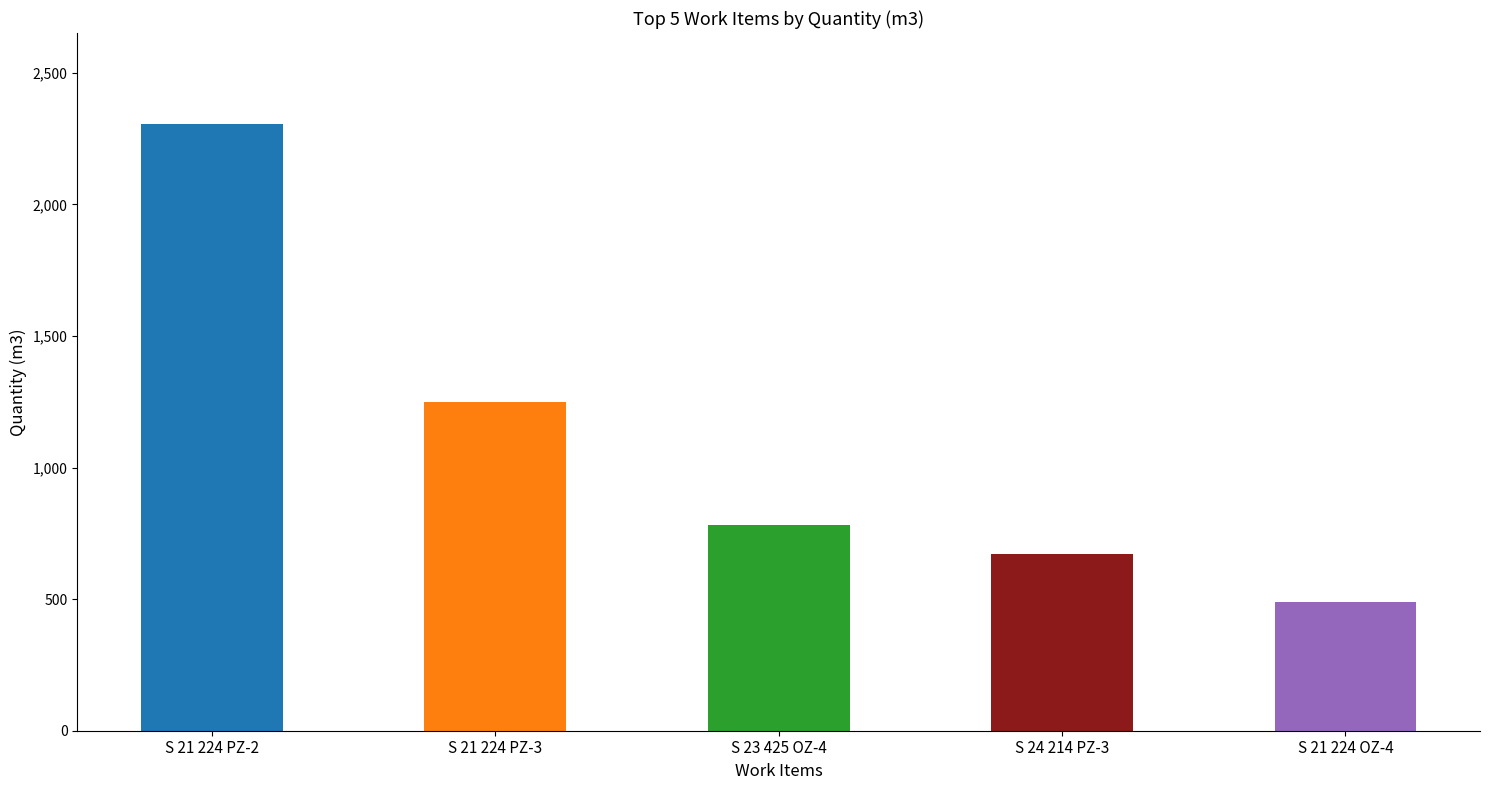

How many values are below 780?

2